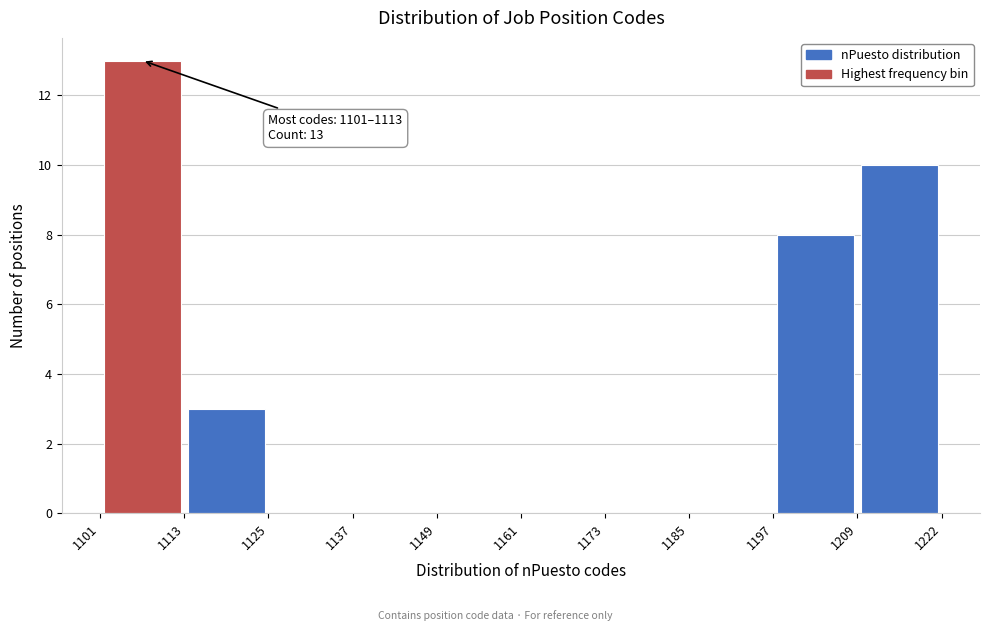

Over which range of the x-axis is the bar tallest?

1101 to 1113